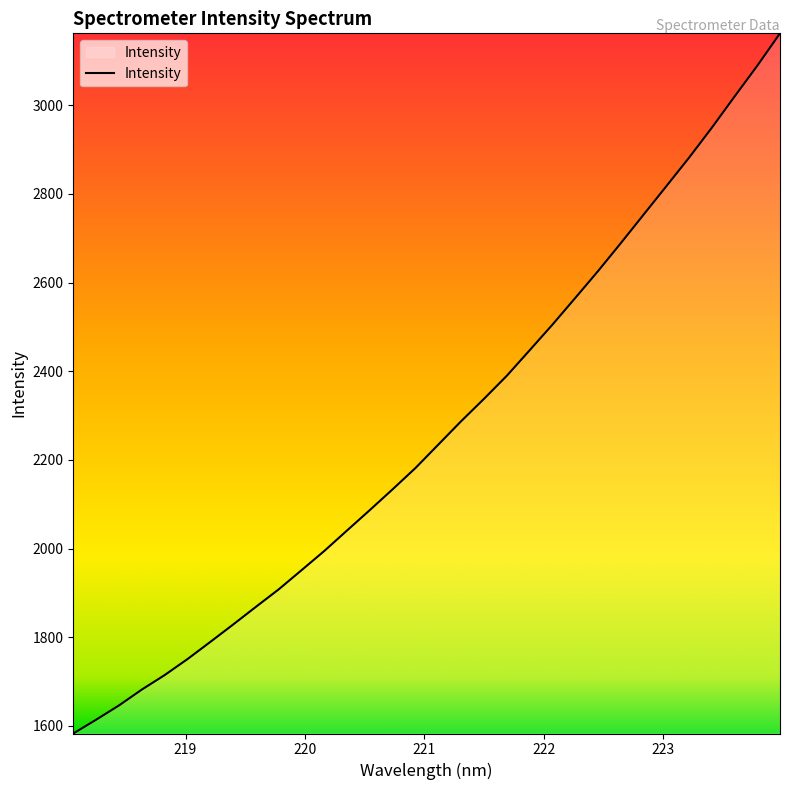

How many categories are shown in the chart?

32